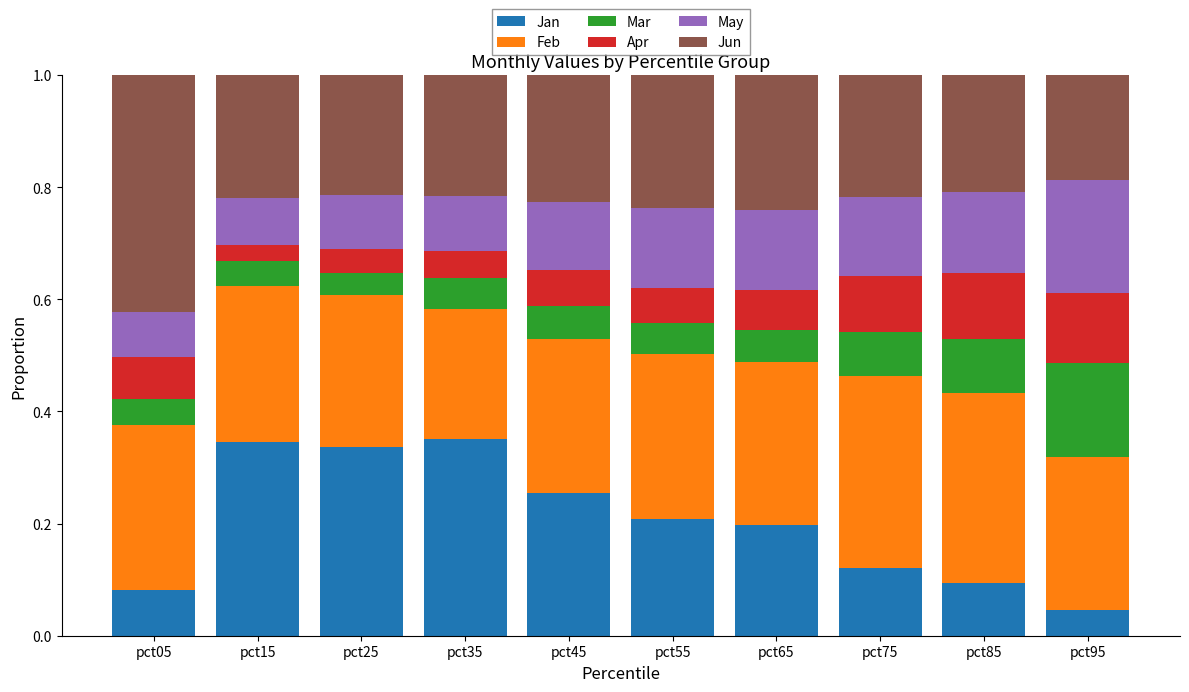

Which category has the lowest value in the Jan series?

pct95